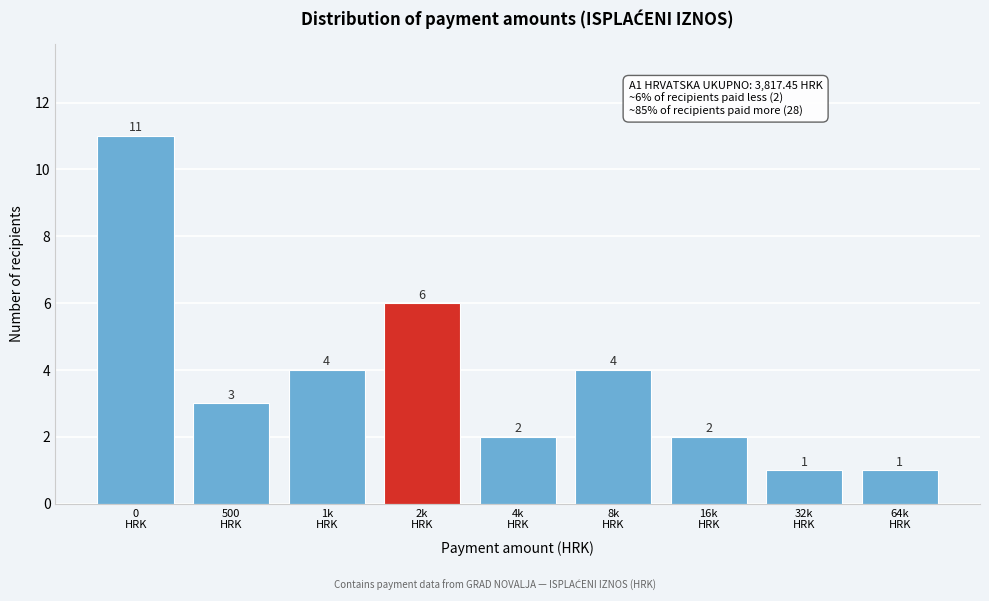

Reading left to right, what are all the values shown in this chart?

11	3	4	6	2	4	2	1	1